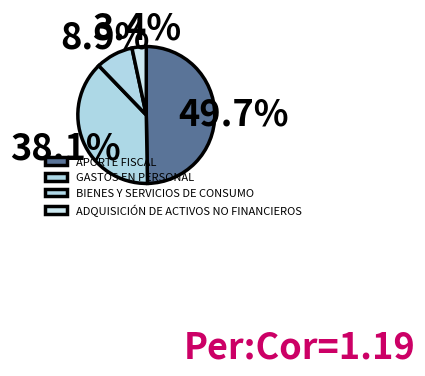

To the nearest percent, what percentage of the pie is ADQUISICIÓN DE ACTIVOS NO FINANCIEROS?

3%